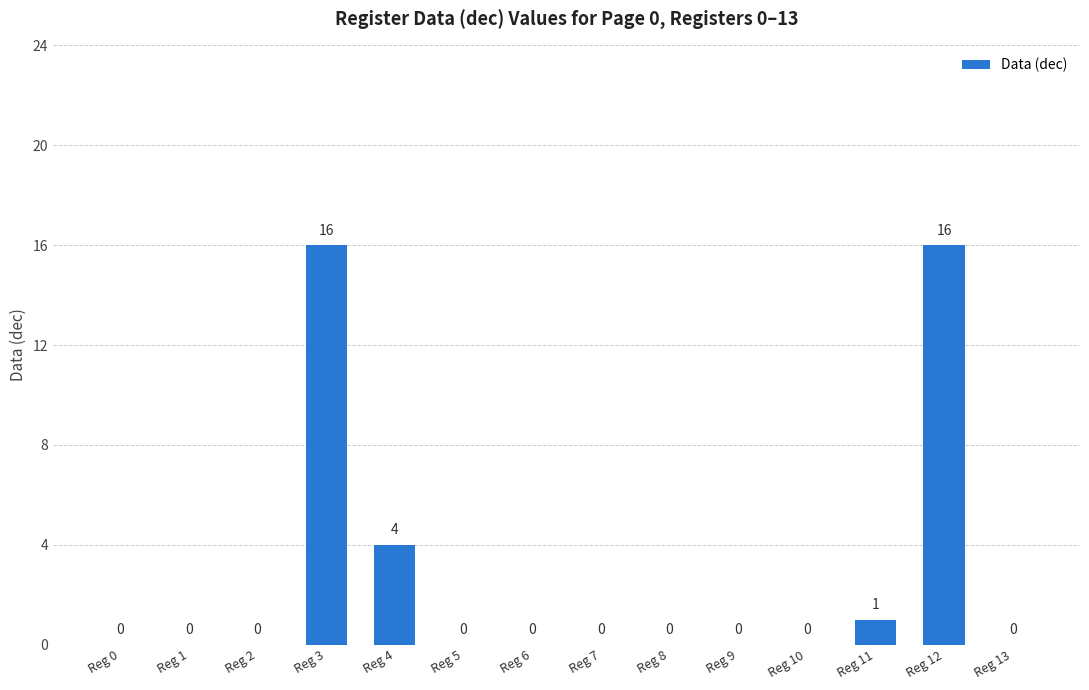

The value at Reg 13 is 0. True or false?

True